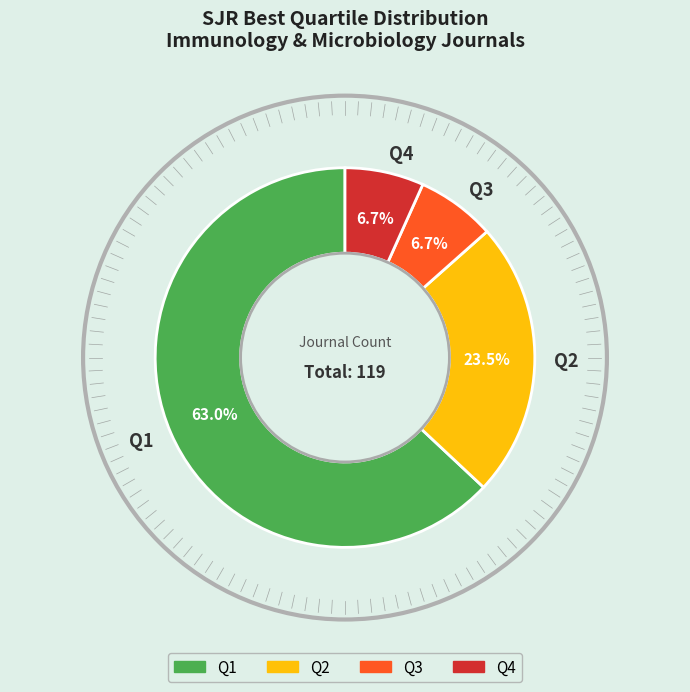

How many slices are in this pie chart?

4